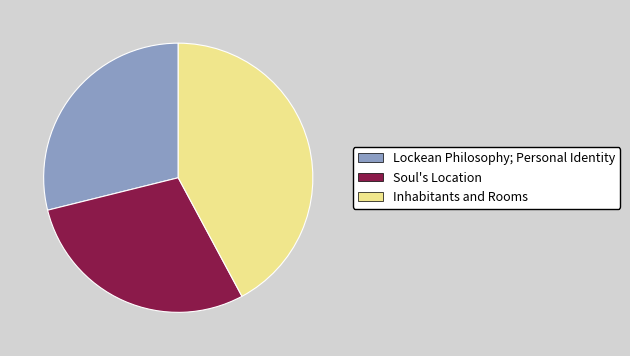

How many slices are in this pie chart?

3